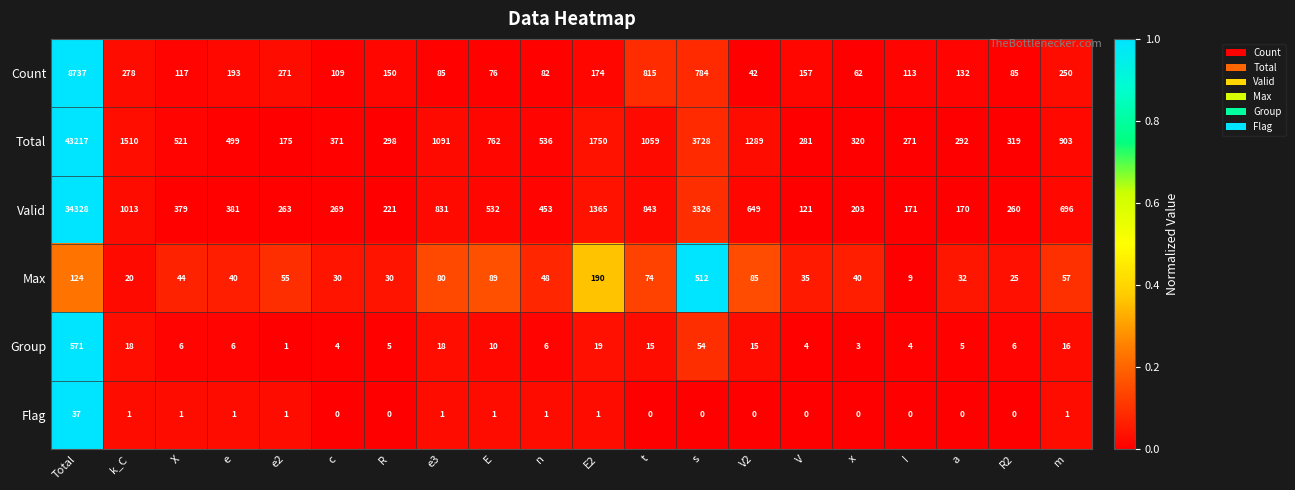

The Flag series shows 1 at E2. True or false?

True